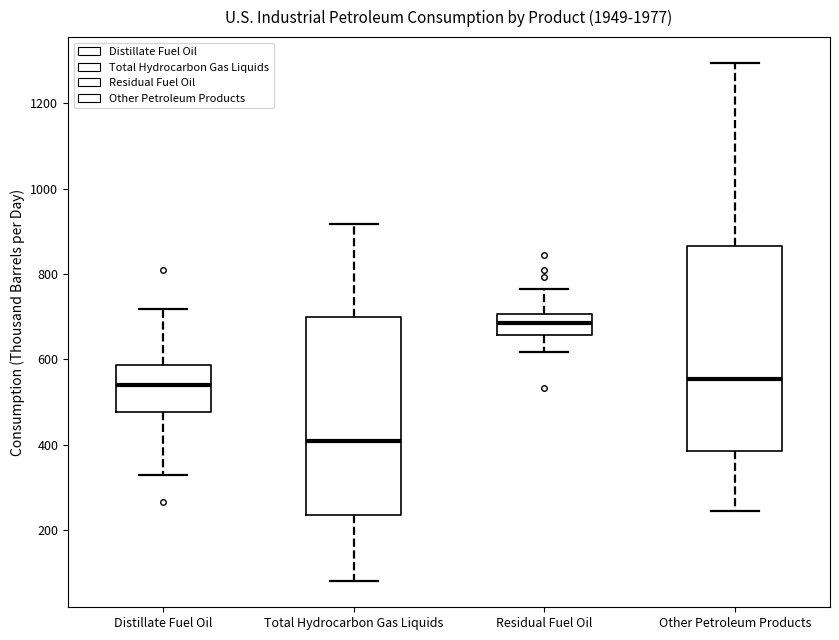

Which box has the highest median line?

Residual Fuel Oil